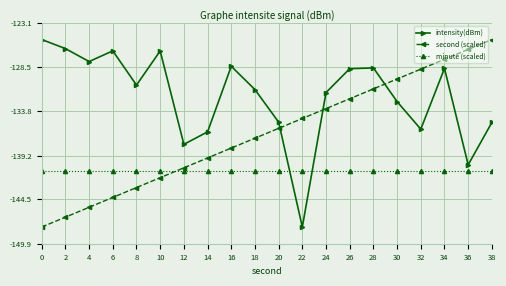

What is the maximum value shown in the chart?

-125.1